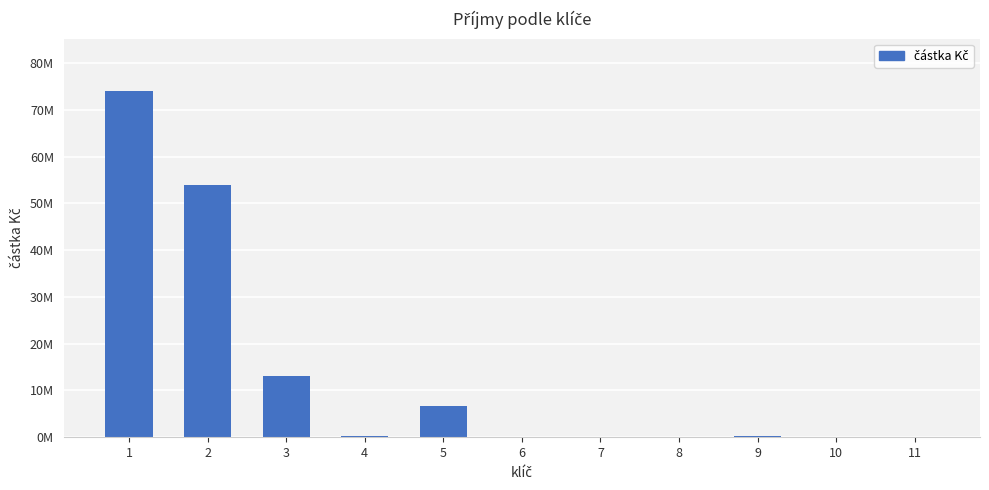

Are the bars horizontal?

No